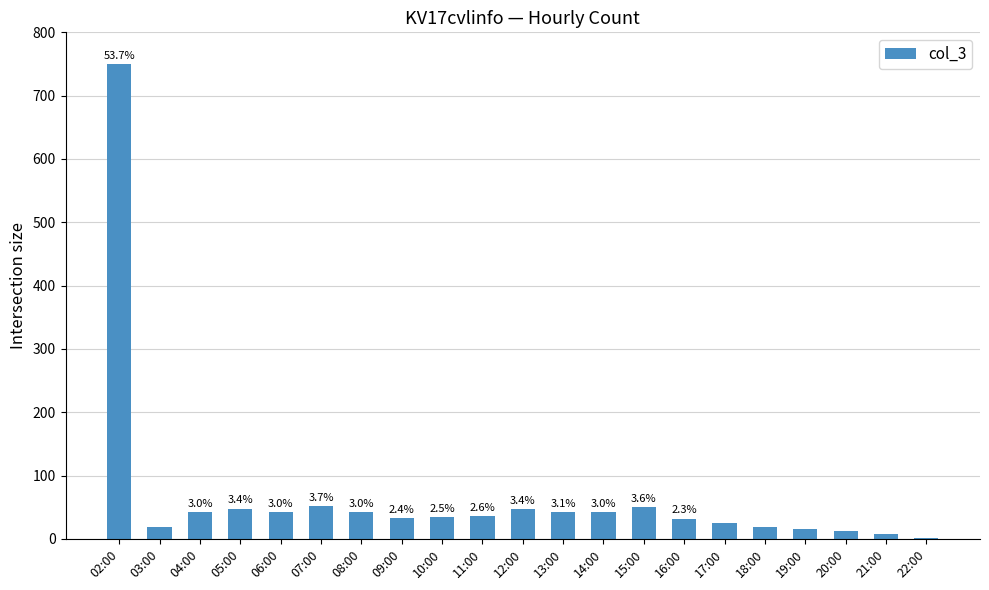

What is the label of the 3rd bar from the left?

04:00